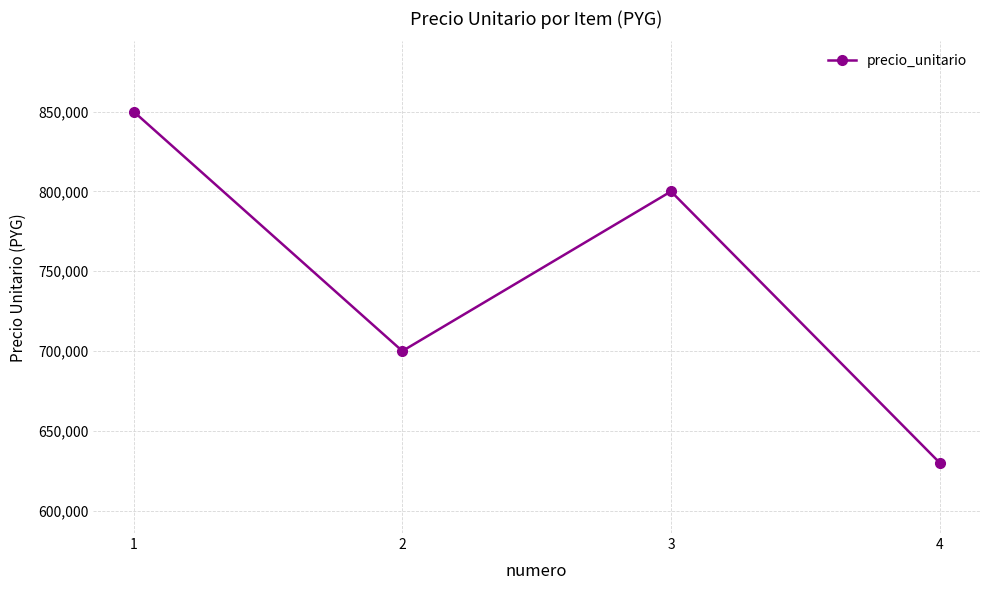

How many interior local peaks (higher than both neighbors) does the data have?

1